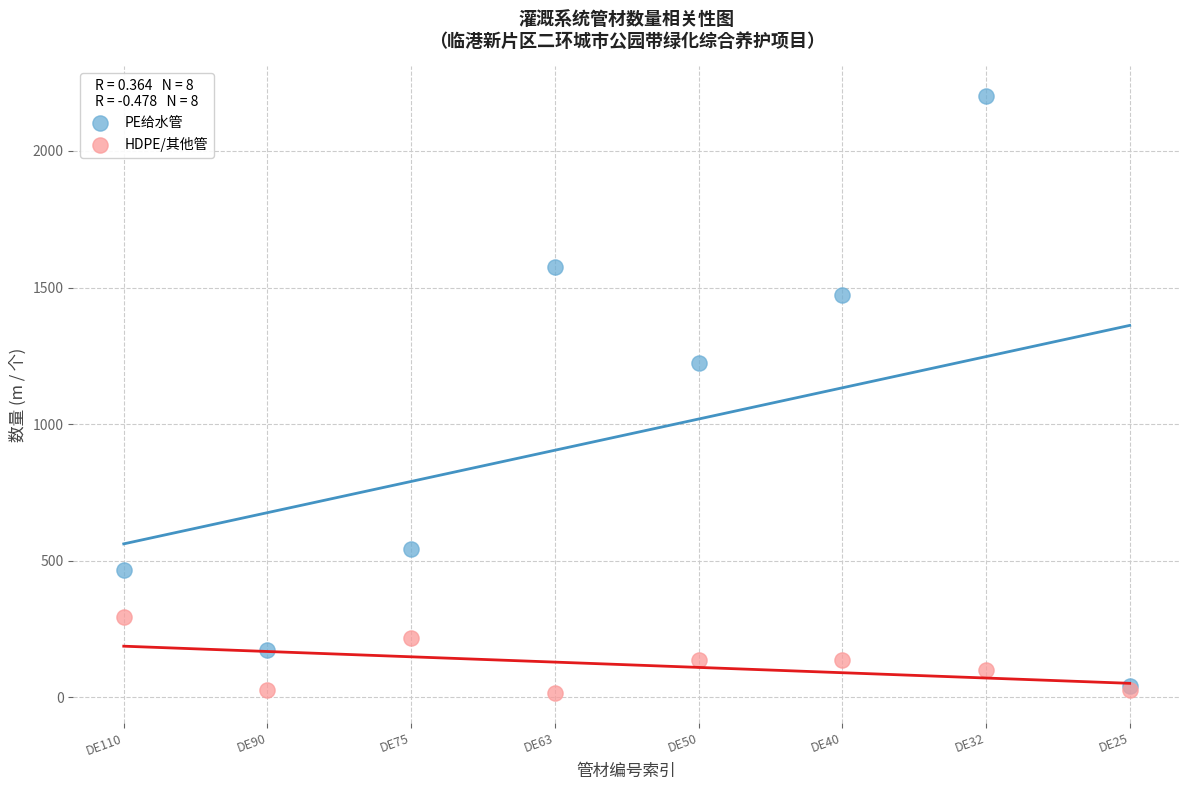

Which series contains the highest Y value?

PE给水管